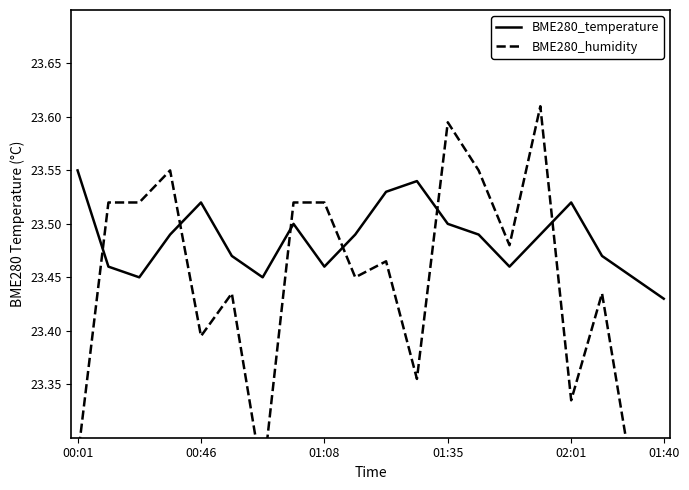

True or false: BME280_humidity and BME280_temperature cross at least once.

True